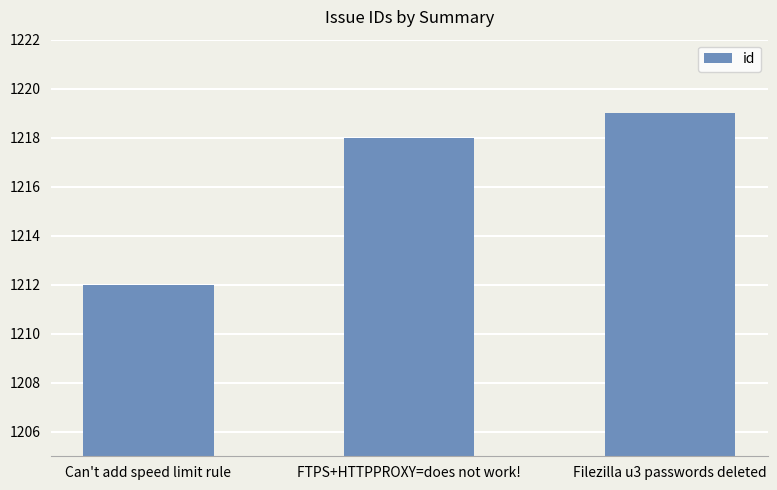

Between FTPS+HTTPPROXY=does not work! and Can't add speed limit rule, which is larger?

FTPS+HTTPPROXY=does not work!